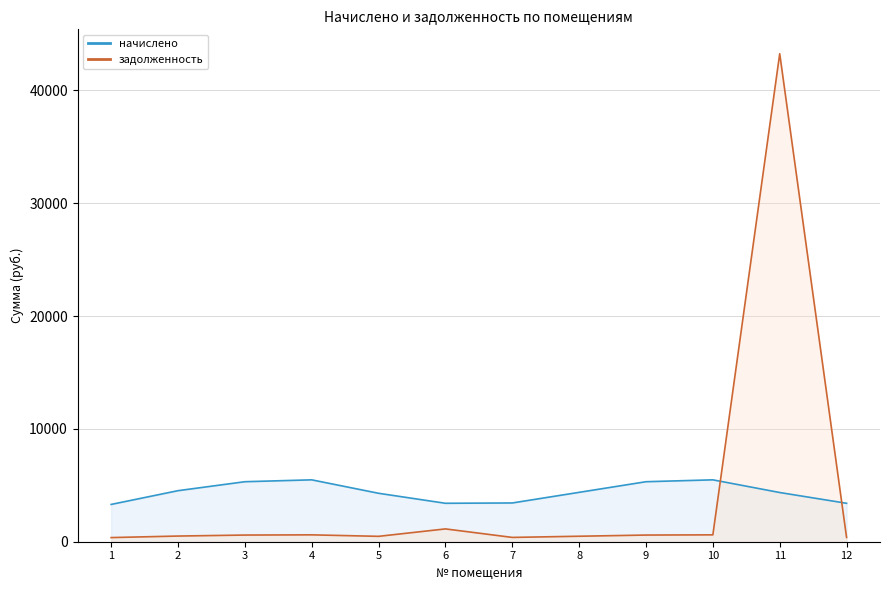

At which label is начислено closest to 4395?

8